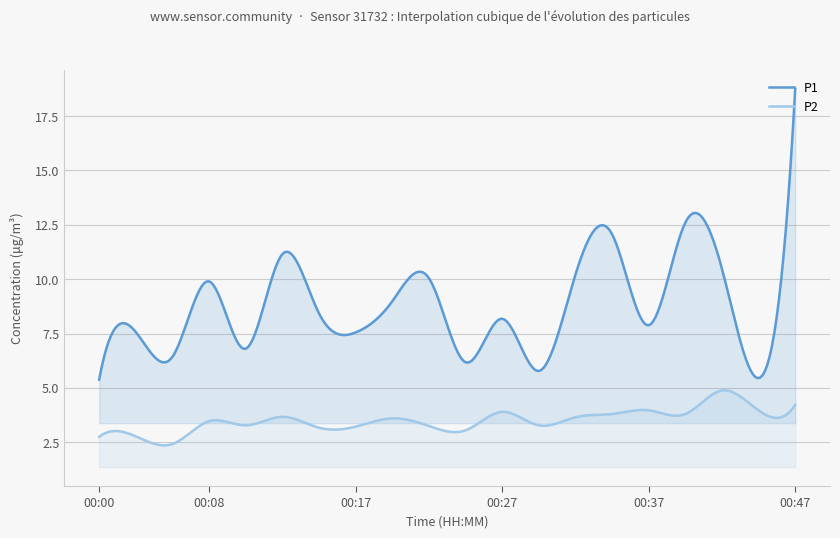

Read the P1 value at 00:30.

5.8